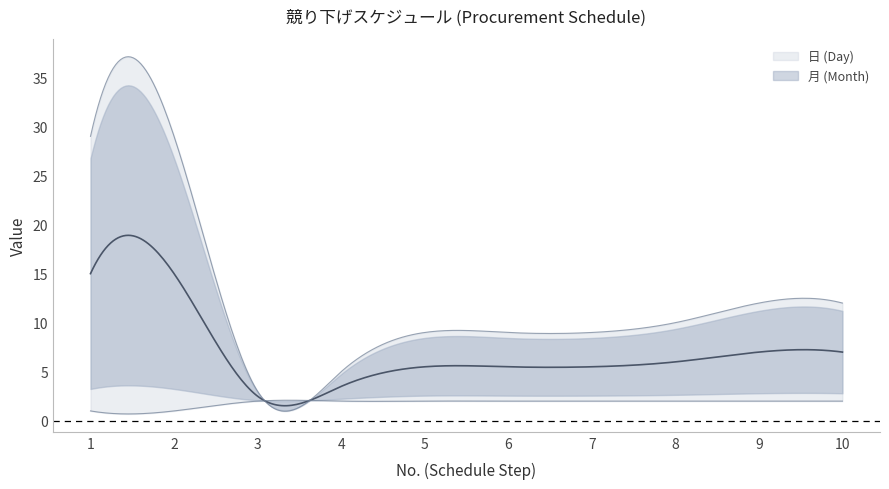

What is the spread (max minus min) of values at 7?

7